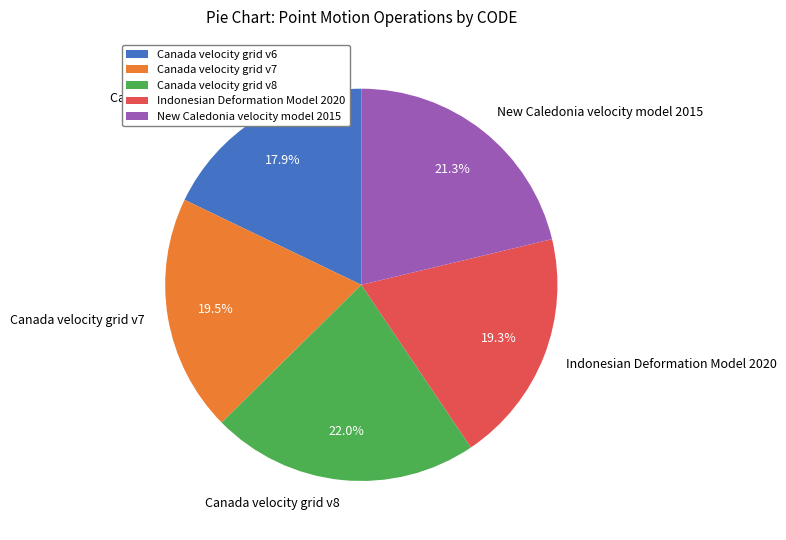

What portion of the pie excludes Canada velocity grid v7?

80.5%